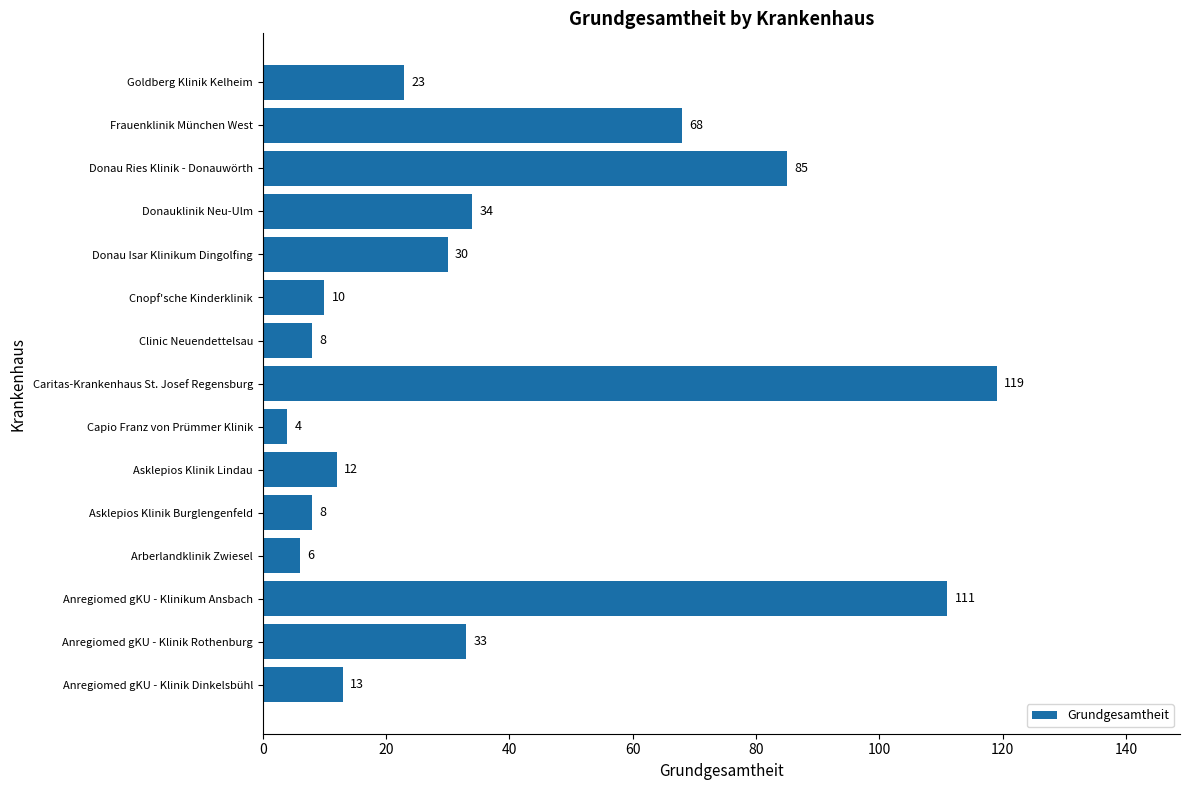

Reading bottom to top, list all the values displayed in this chart.

Anregiomed gKU - Klinik Dinkelsbühl=13	Anregiomed gKU - Klinik Rothenburg=33	Anregiomed gKU - Klinikum Ansbach=111	Arberlandklinik Zwiesel=6	Asklepios Klinik Burglengenfeld=8	Asklepios Klinik Lindau=12	Capio Franz von Prümmer Klinik=4	Caritas-Krankenhaus St. Josef Regensburg=119	Clinic Neuendettelsau=8	Cnopf'sche Kinderklinik=10	Donau Isar Klinikum Dingolfing=30	Donauklinik Neu-Ulm=34	Donau Ries Klinik - Donauwörth=85	Frauenklinik München West=68	Goldberg Klinik Kelheim=23